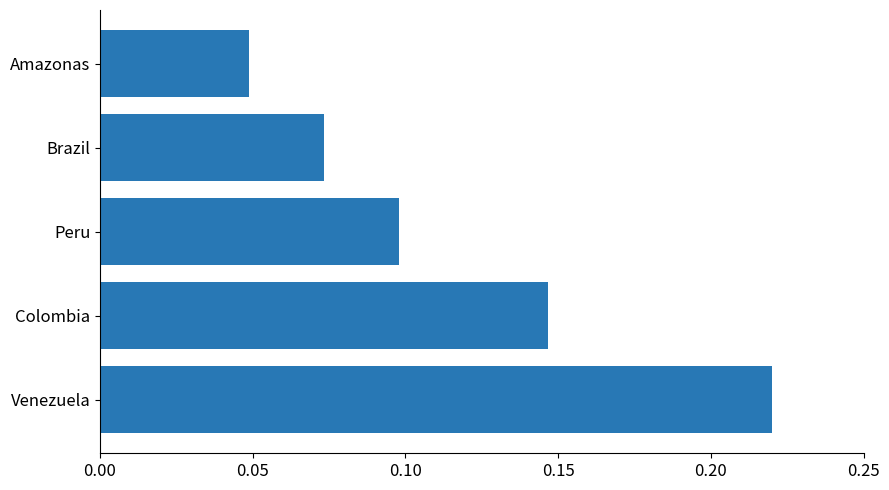

At which category does the chart reach its minimum across all series?

Amazonas